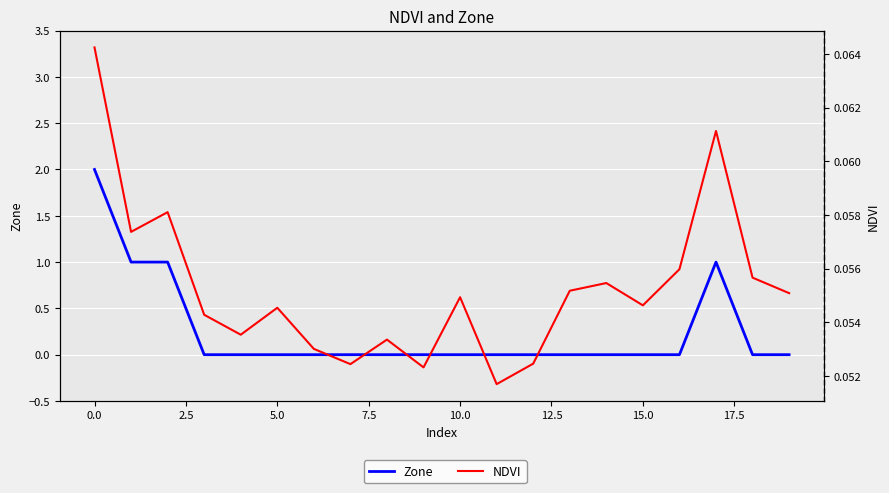

Between 12.5 and 13, which series saw the biggest shift?

NDVI